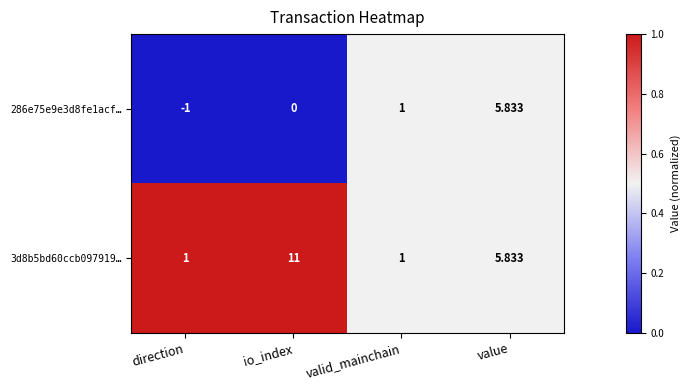

What is the total value across all series at valid_mainchain?

2.0